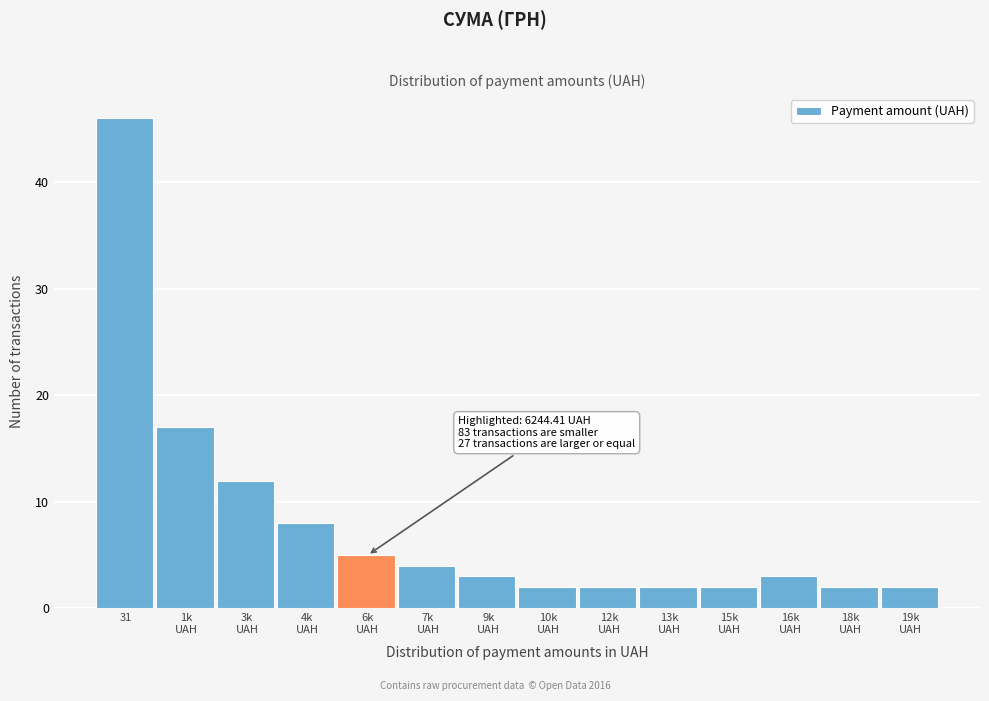

Reading right to left, what are all the values shown in this chart?

2	2	3	2	2	2	2	3	4	5	8	12	17	46